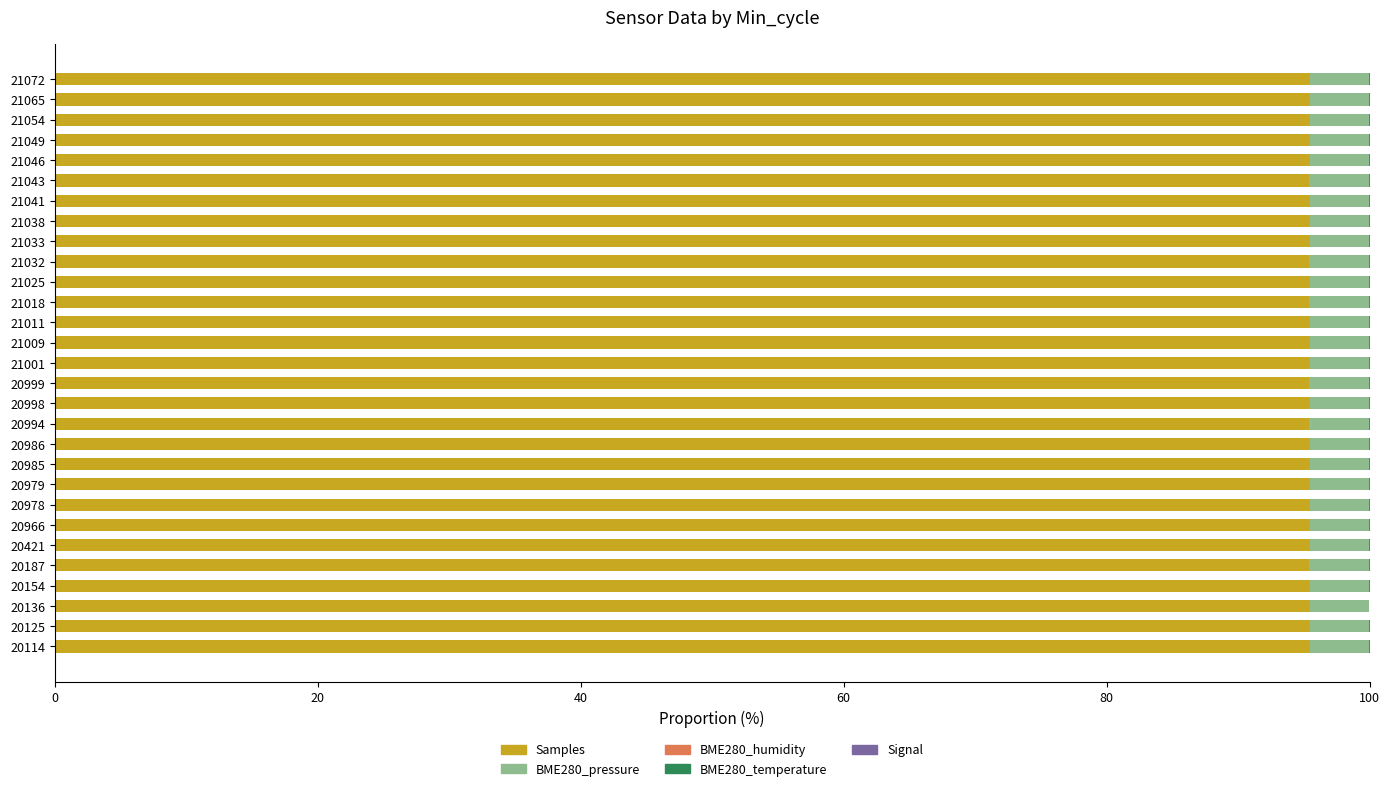

What is the highest value of the Samples series?

95.5